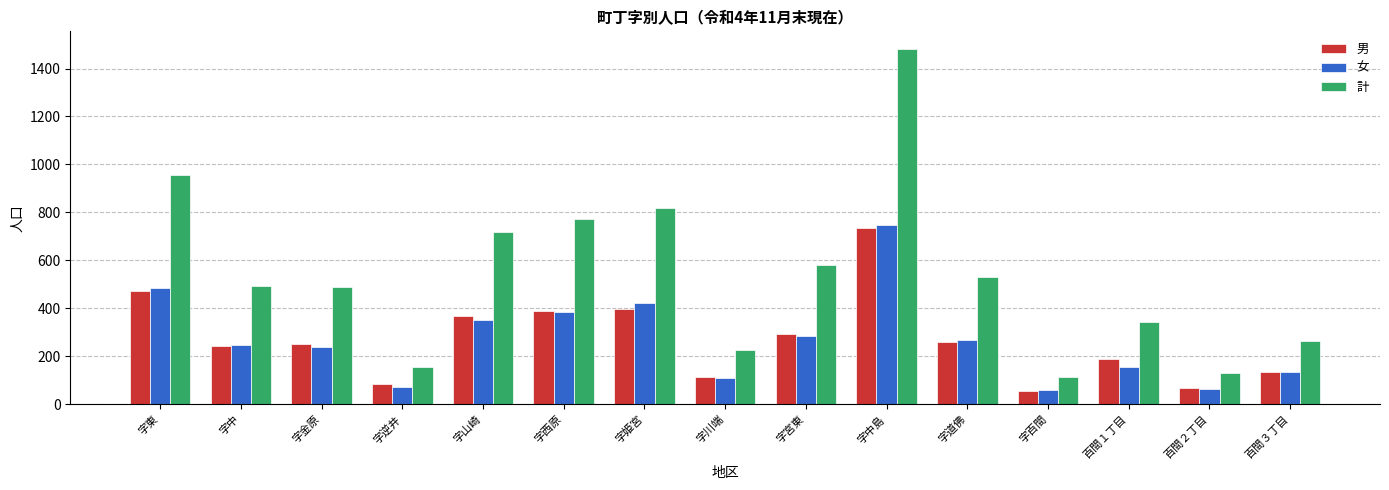

Rank the series at 字姫宮 from highest to lowest value.

計, 女, 男